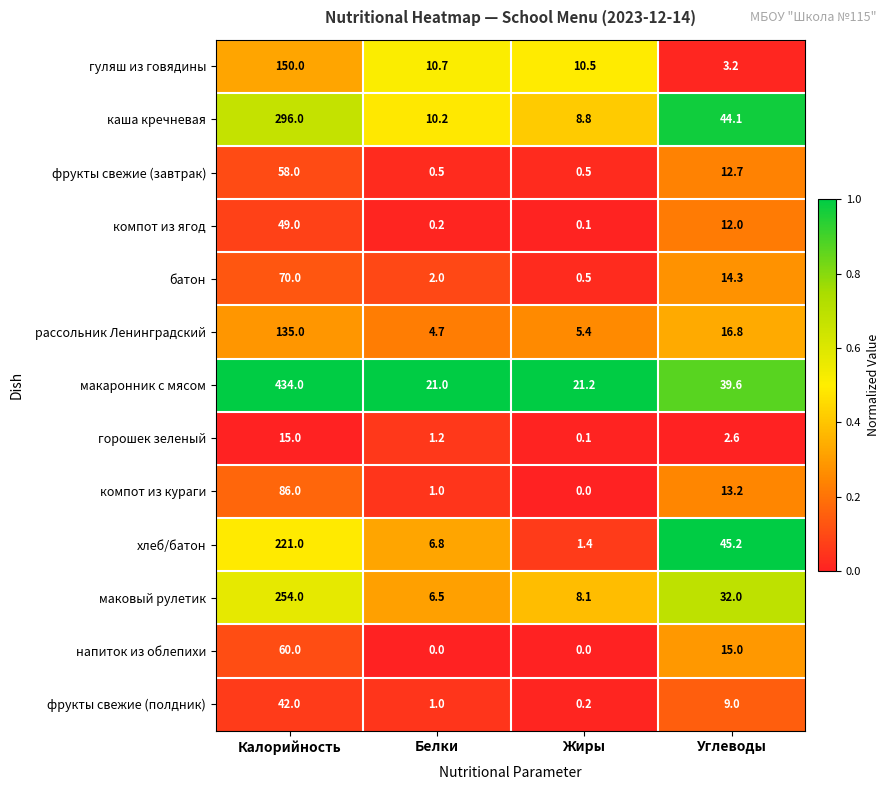

What is the difference between the highest and lowest values at Жиры?

21.2